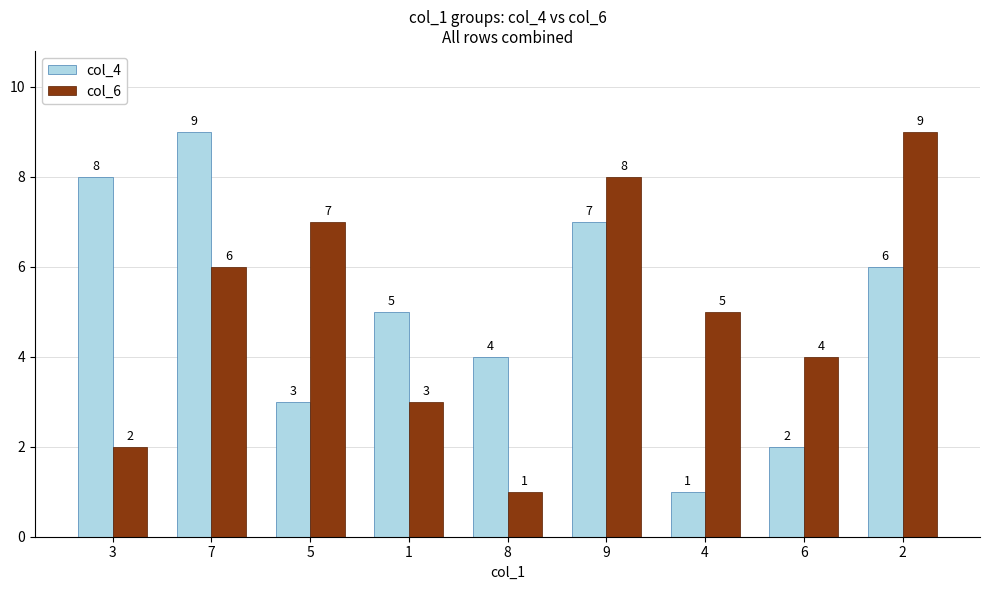

What is the greatest value displayed?

9